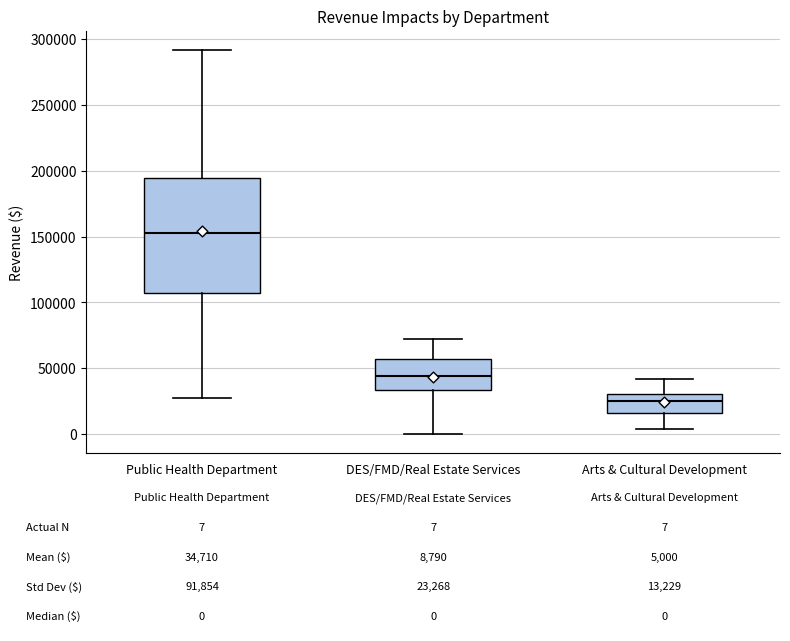

Comparing the boxes themselves (not the whiskers), which one is the tallest?

Public Health Department